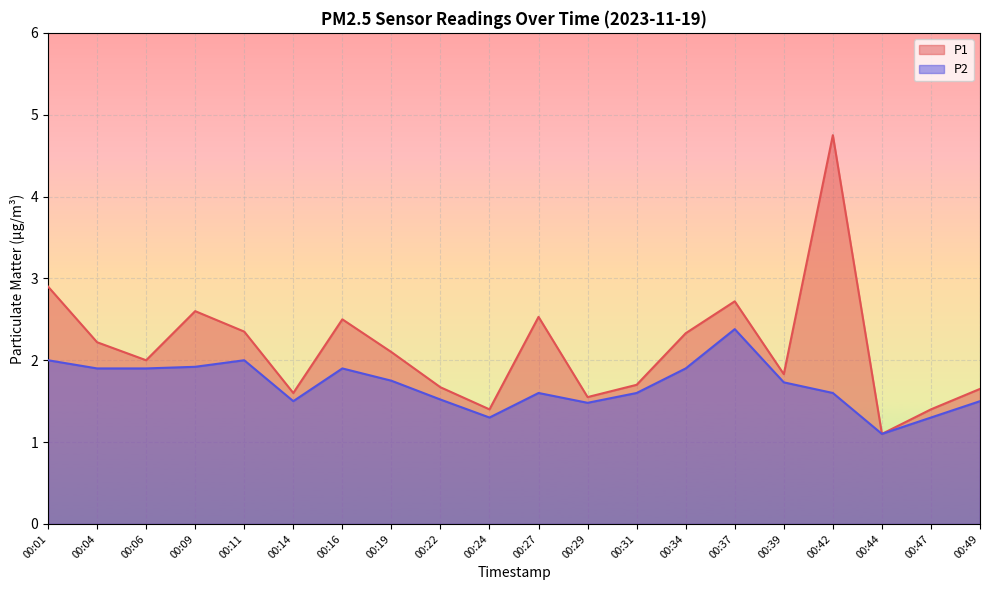

Between 00:22 and 00:49, which series saw the biggest shift?

P1